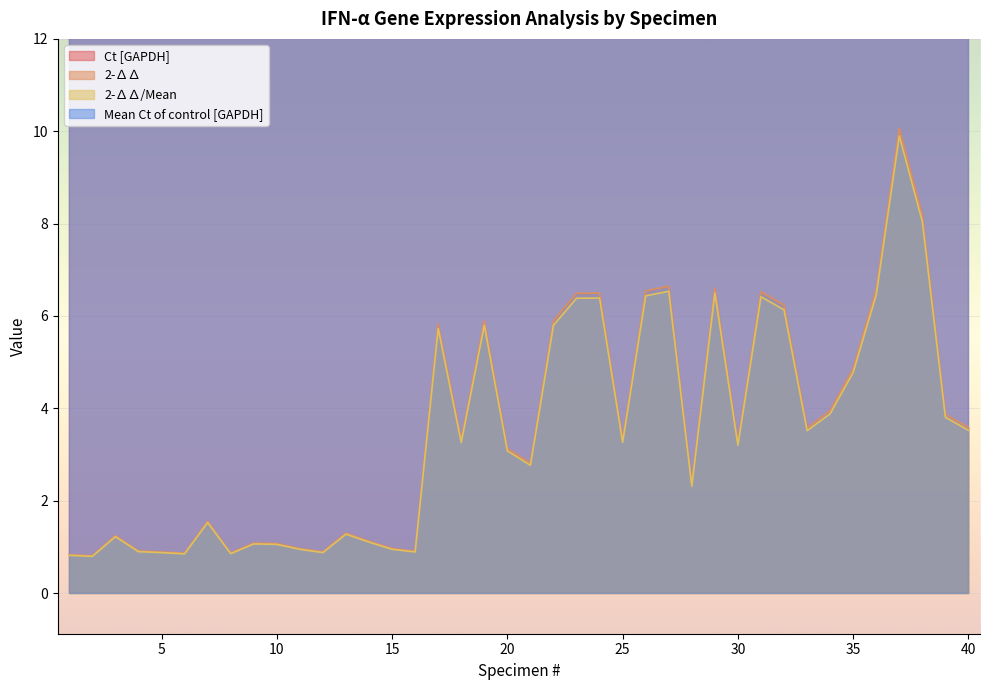

What is the lowest value of the Ct [GAPDH] series?

14.0